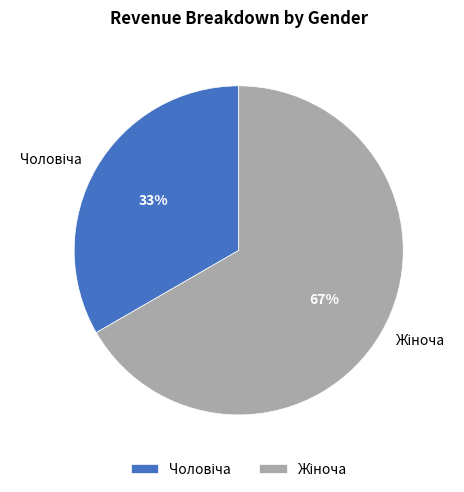

To the nearest percent, what is the average slice percentage?

50%